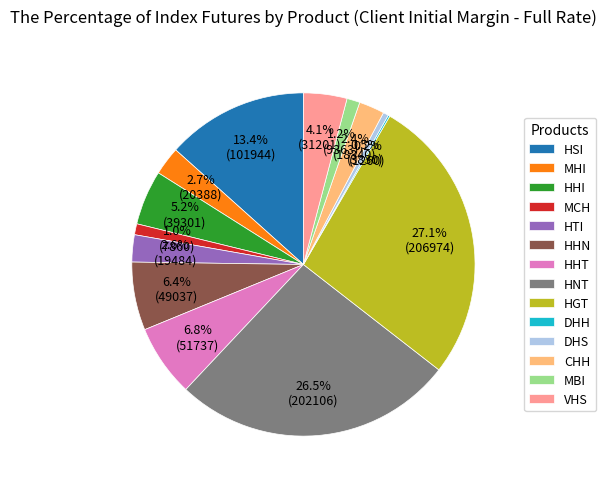

True or false: HHN accounts for 17% of the total.

False